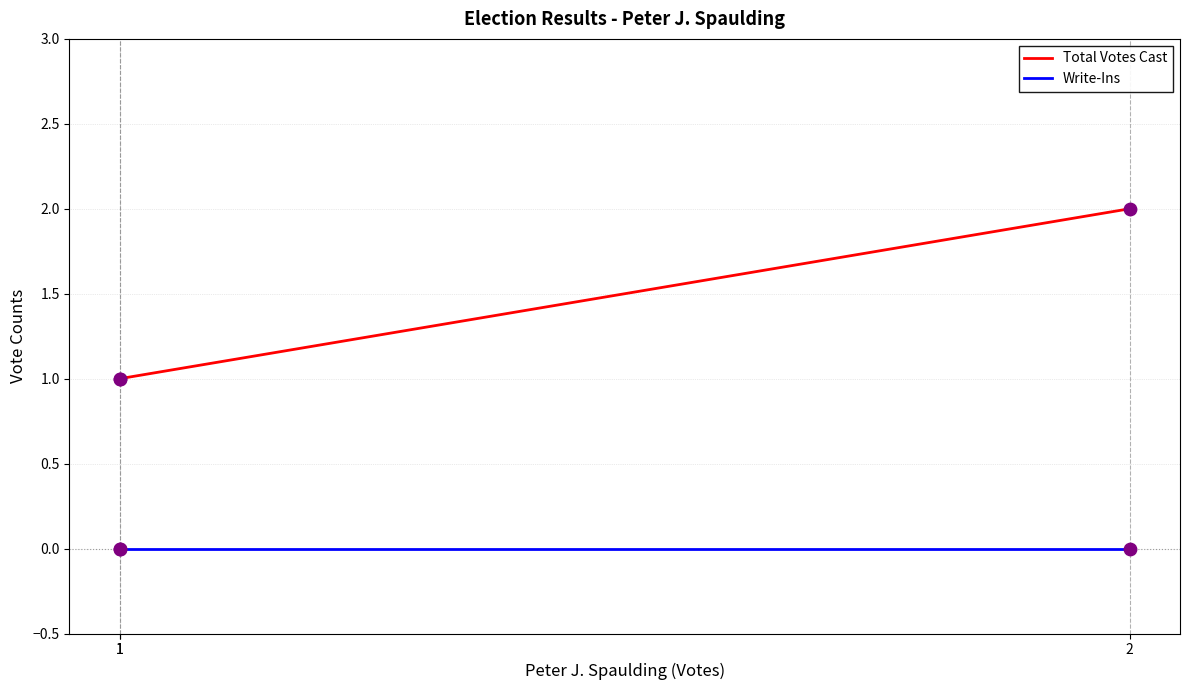

Which series has the largest total across all categories?

Total Votes Cast